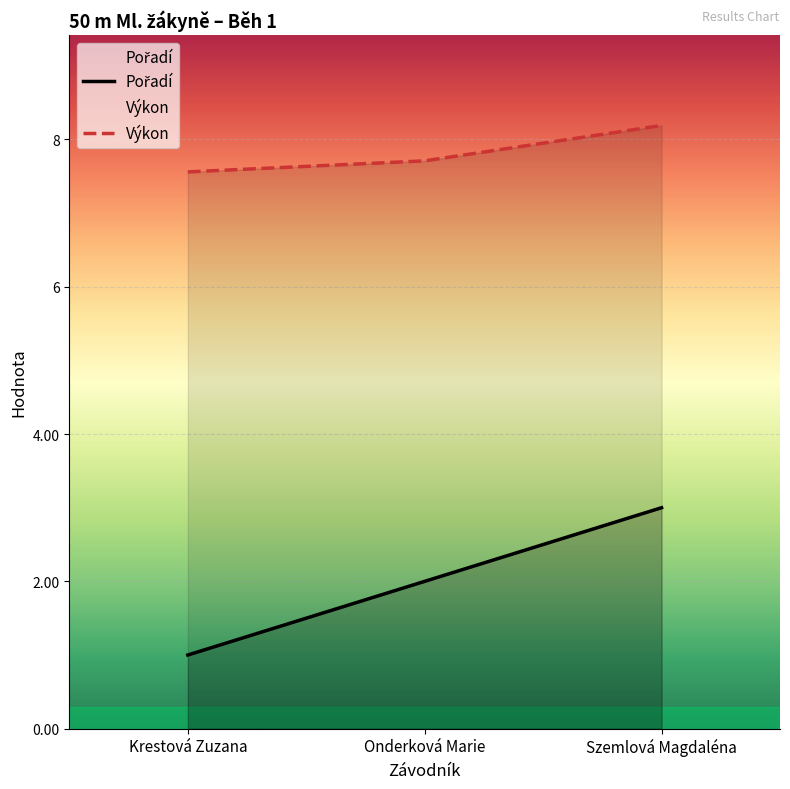

Which category has the lowest value across all series?

Krestová Zuzana